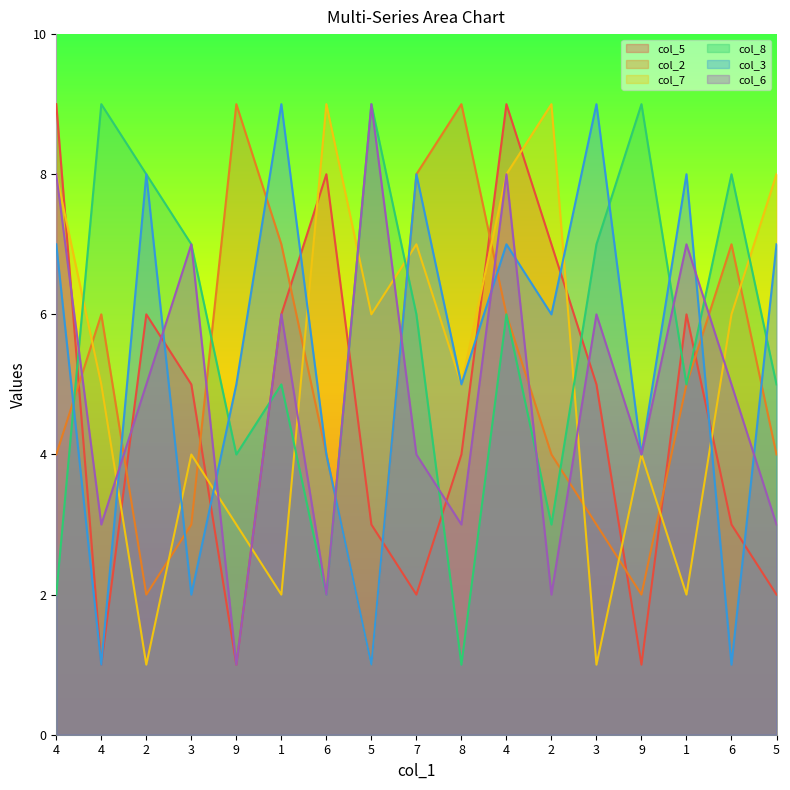

The col_2 series shows 1 at 2. True or false?

False